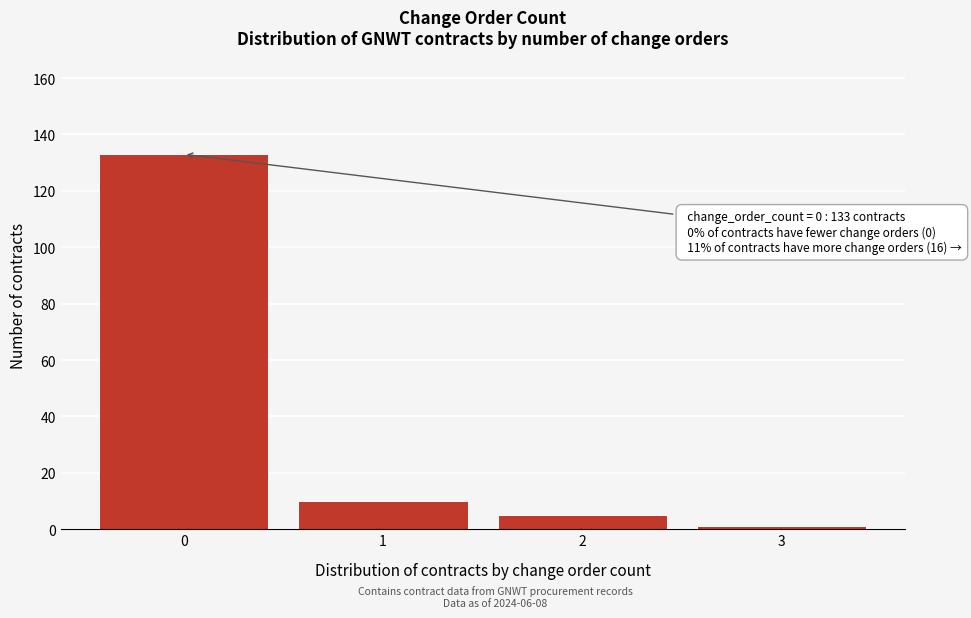

Reading right to left, transcribe all the data shown in this chart.

3=1	2=5	1=10	0=133